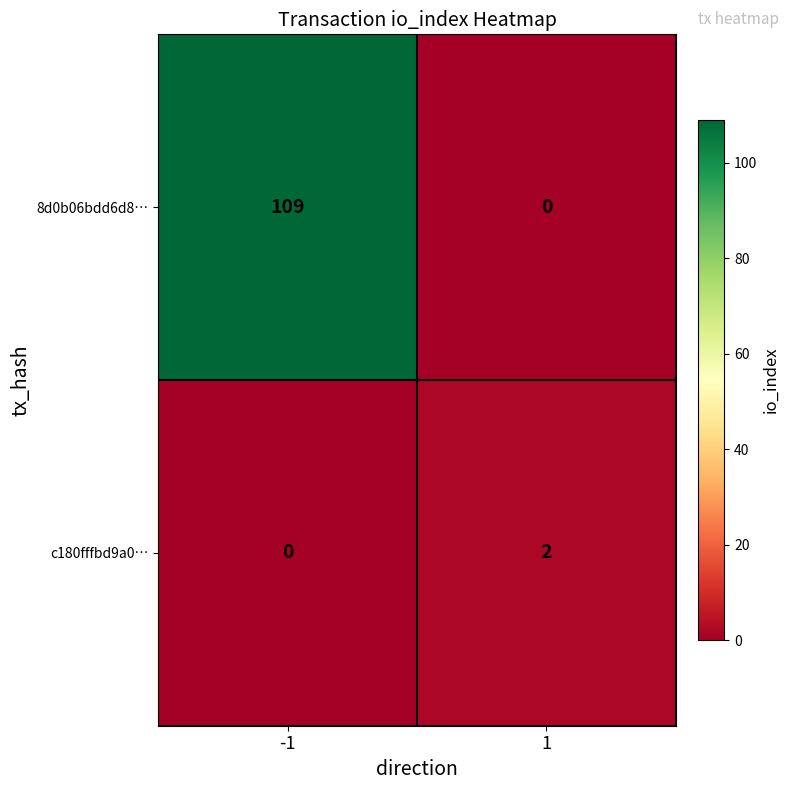

List the series in order of their overall mean, highest first.

8d0b06bdd6d8…, c180fffbd9a0…